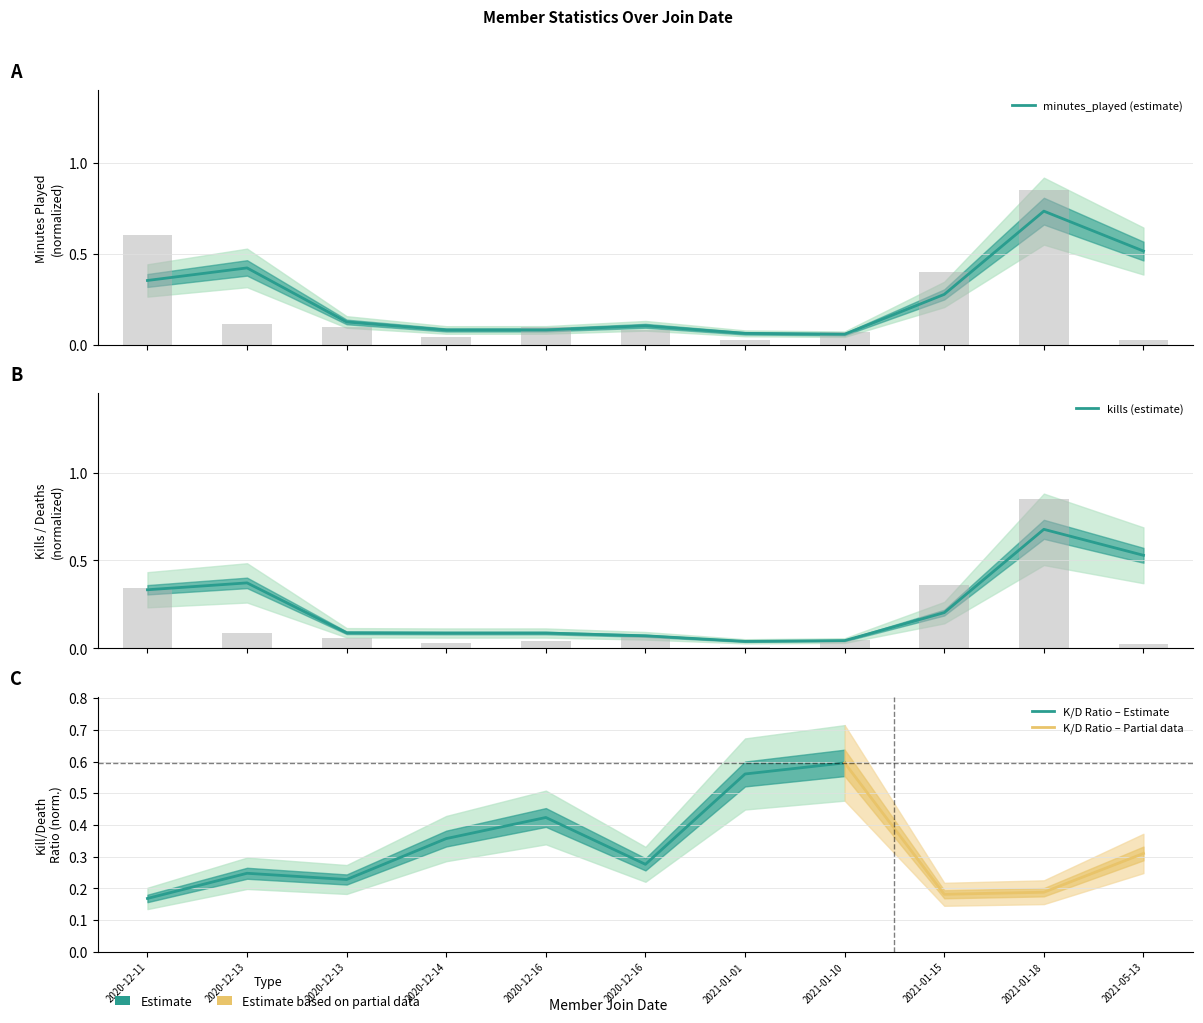

What is the difference between the deaths values at 2020-12-16 and 2020-12-11?

0.3